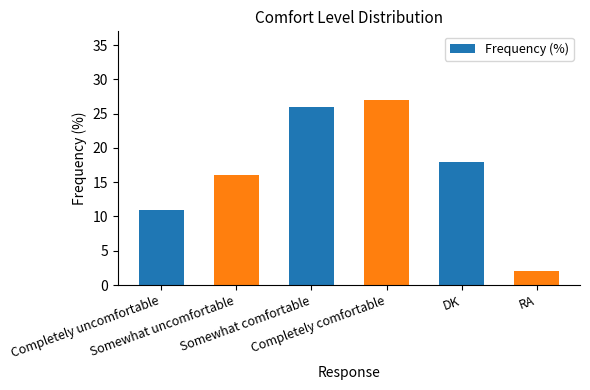

Reading right to left, what are all the values shown in this chart?

RA=2	DK=18	Completely comfortable=27	Somewhat comfortable=26	Somewhat uncomfortable=16	Completely uncomfortable=11